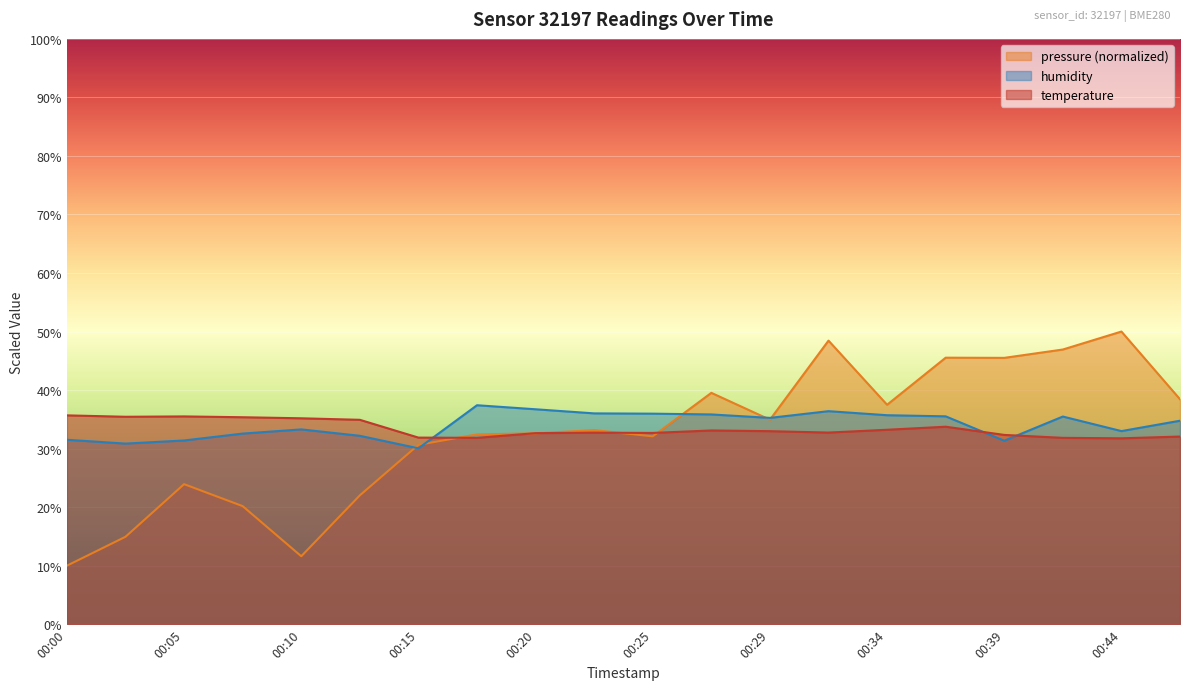

What is the sum of the humidity values at 00:39 and 00:10?

64.6